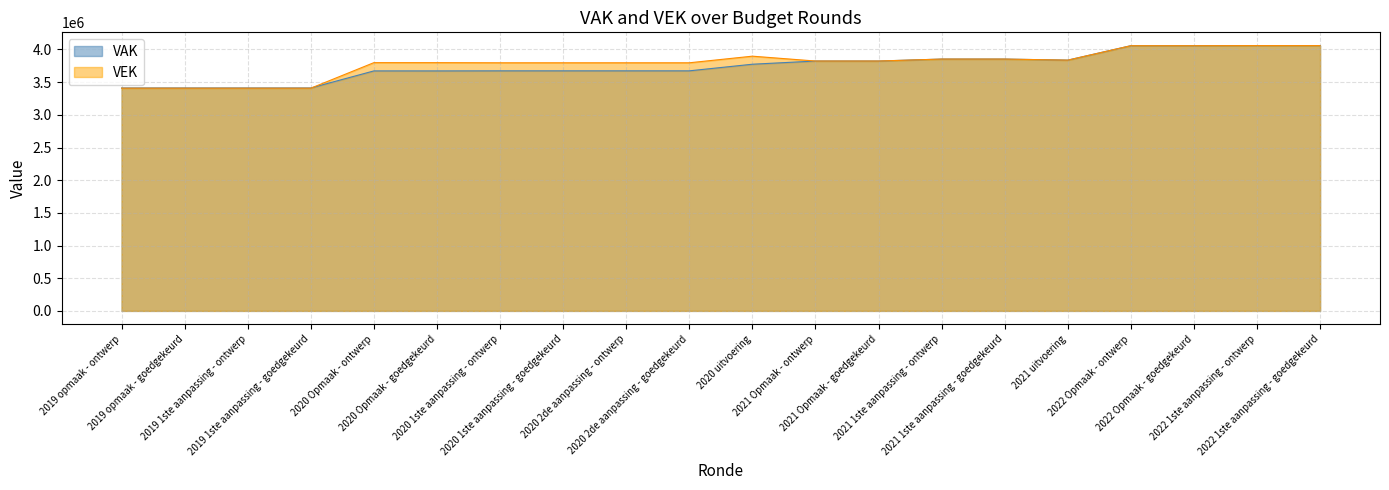

How many values in the VEK series exceed 3823369?

8